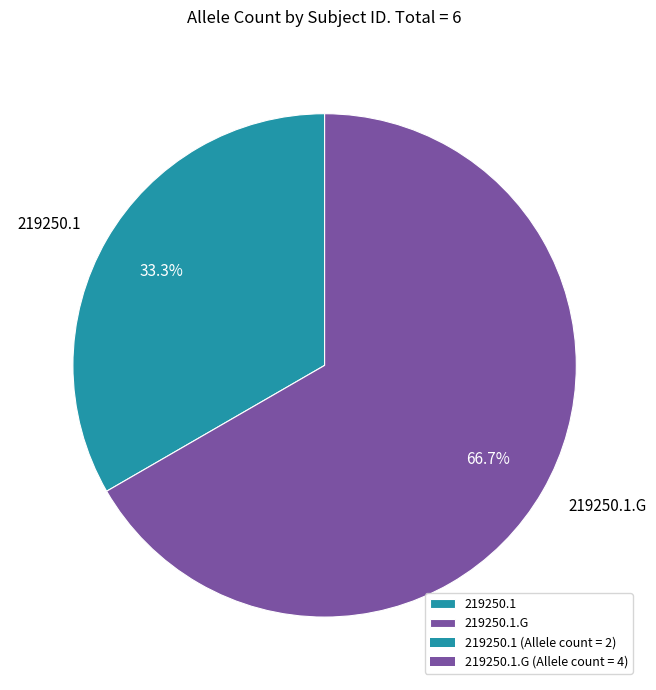

Between 219250.1.G and 219250.1, which is larger?

219250.1.G